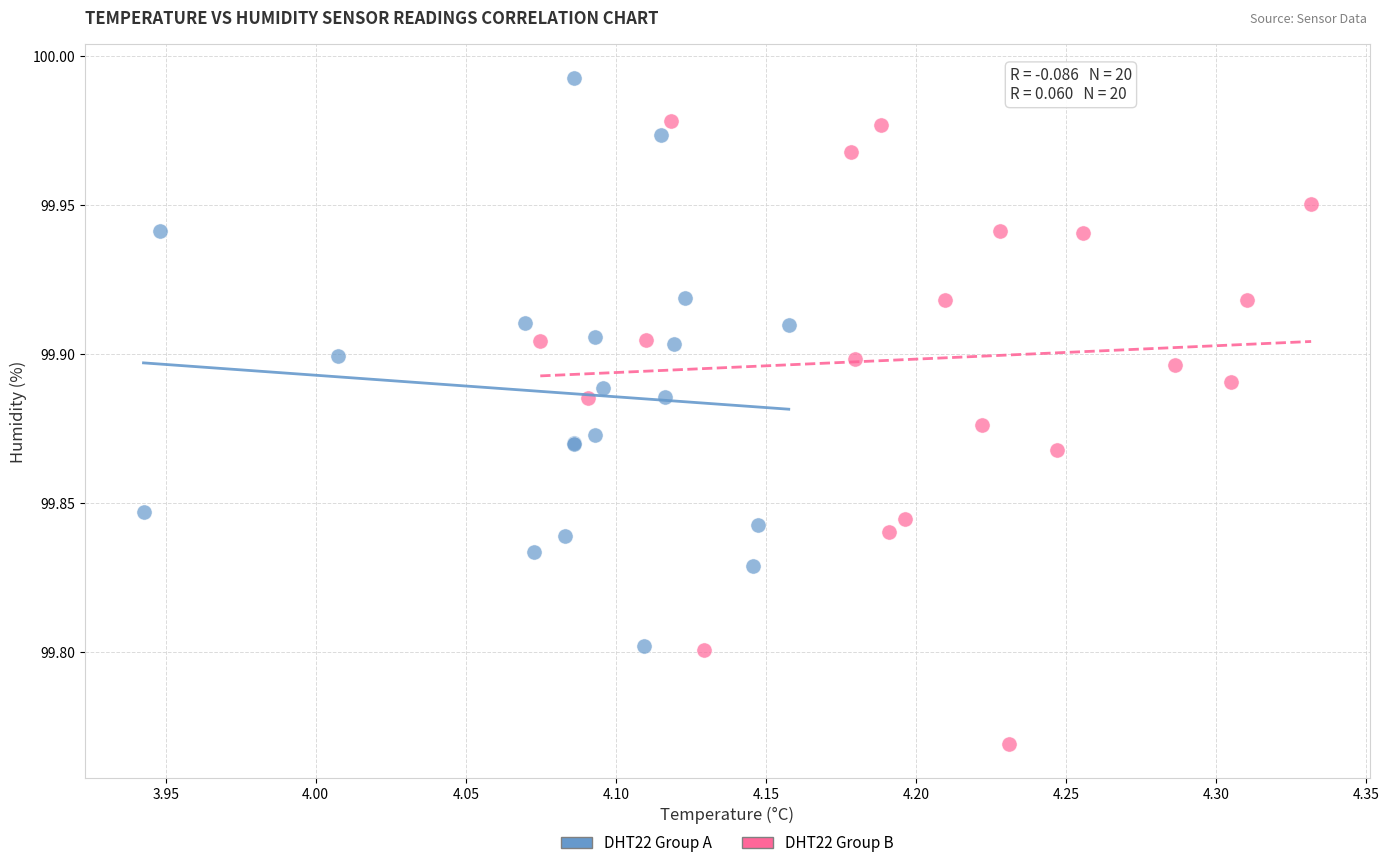

Which series has the largest Y range (max minus min)?

DHT22 Group B